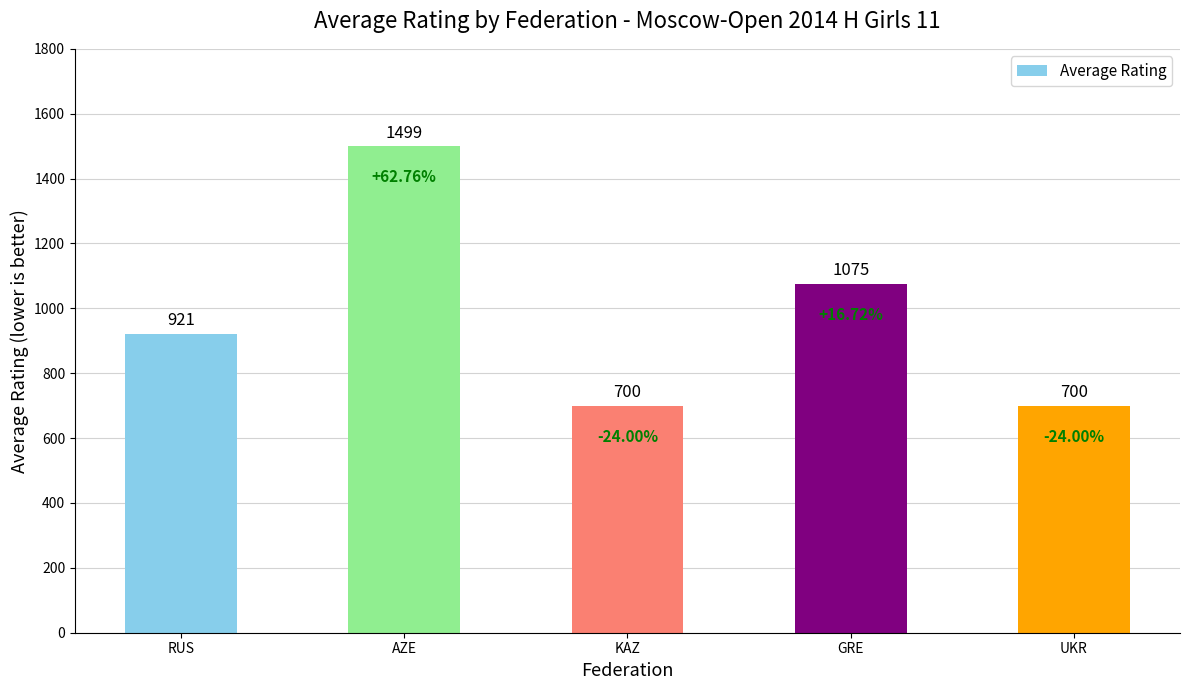

How many categories are shown in the chart?

5